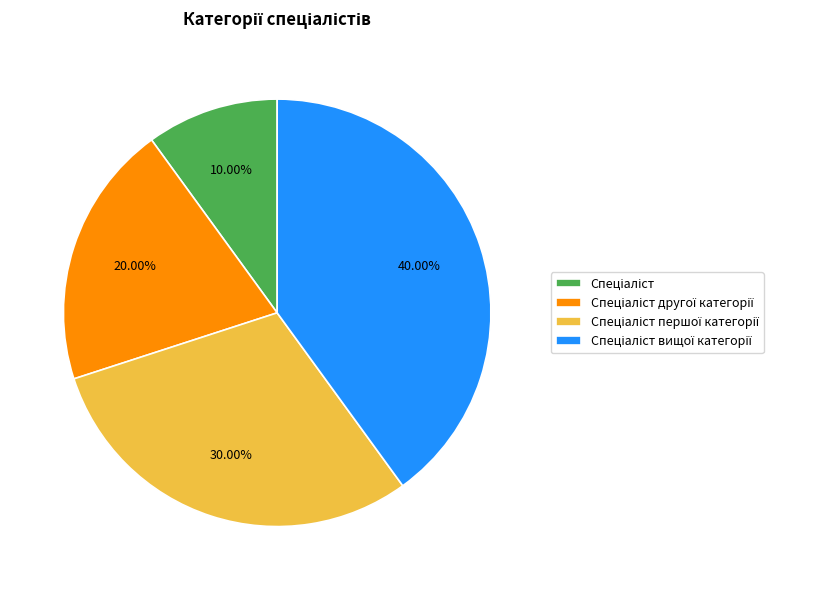

Is there a majority slice in this chart?

No